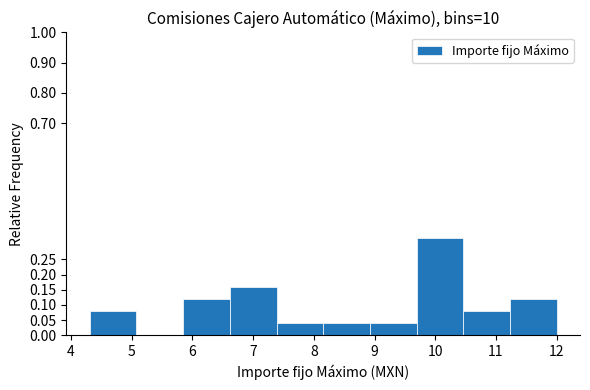

Which range on the x-axis has the tallest bar?

9.7 to 10.5